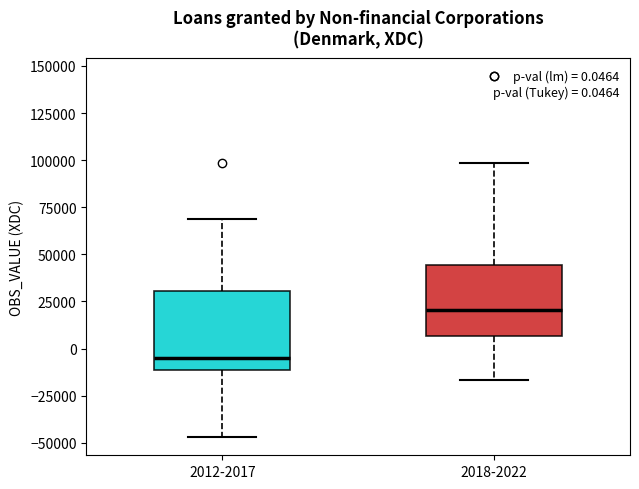

Which box's median line is the highest?

2018-2022